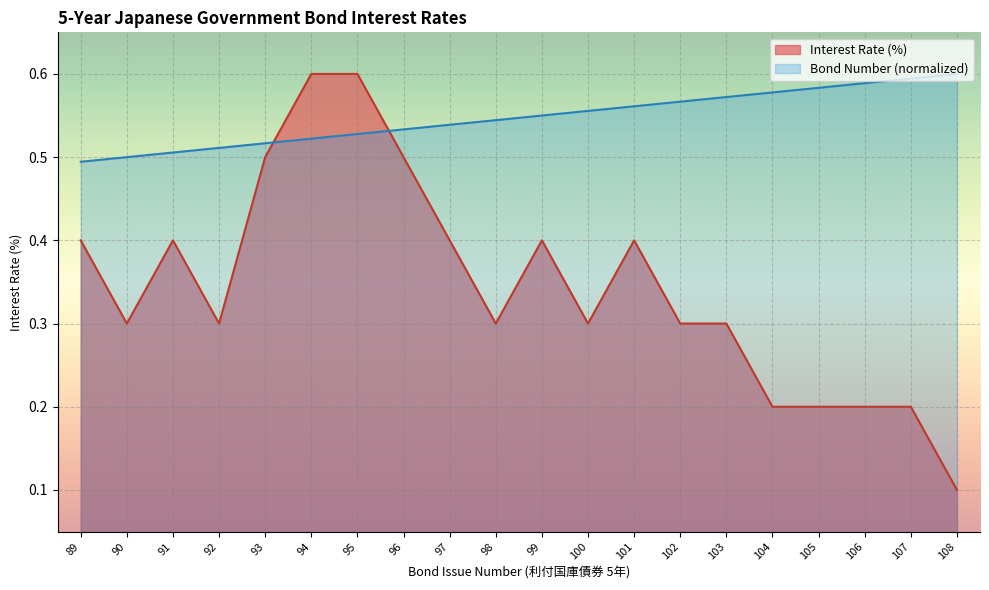

What is the difference between the maximum and minimum values in the Bond Number series?

0.1